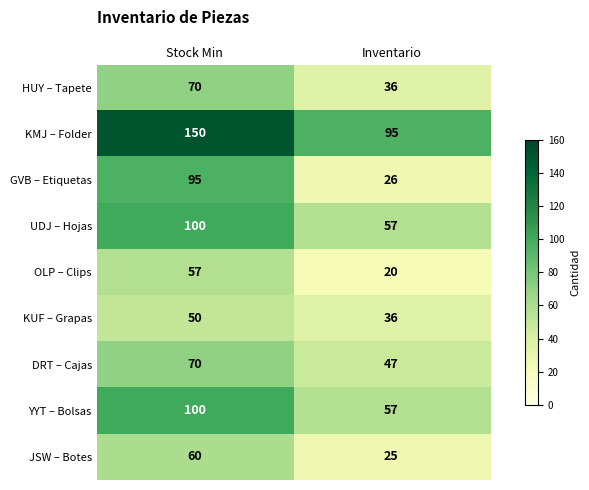

The OLP – Clips series shows 31 at Inventario. True or false?

False